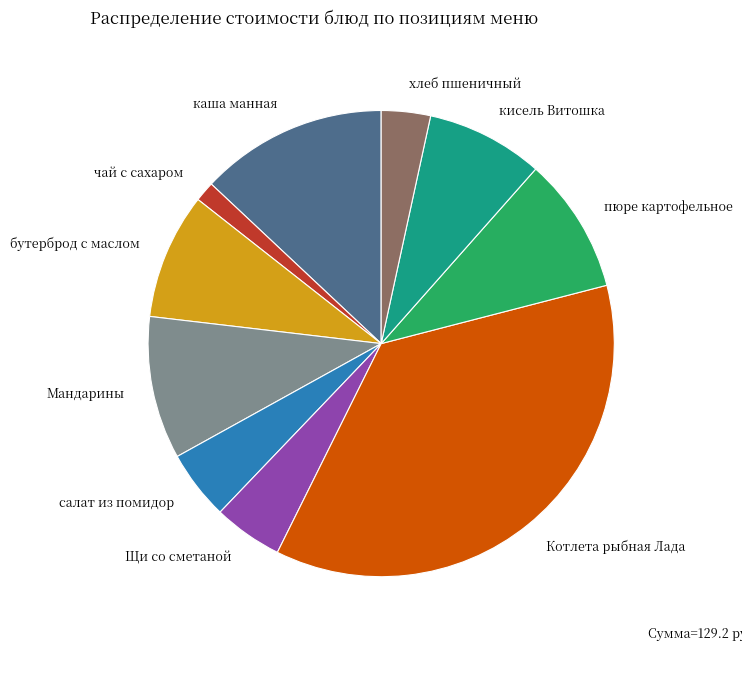

Is there a majority slice in this chart?

No